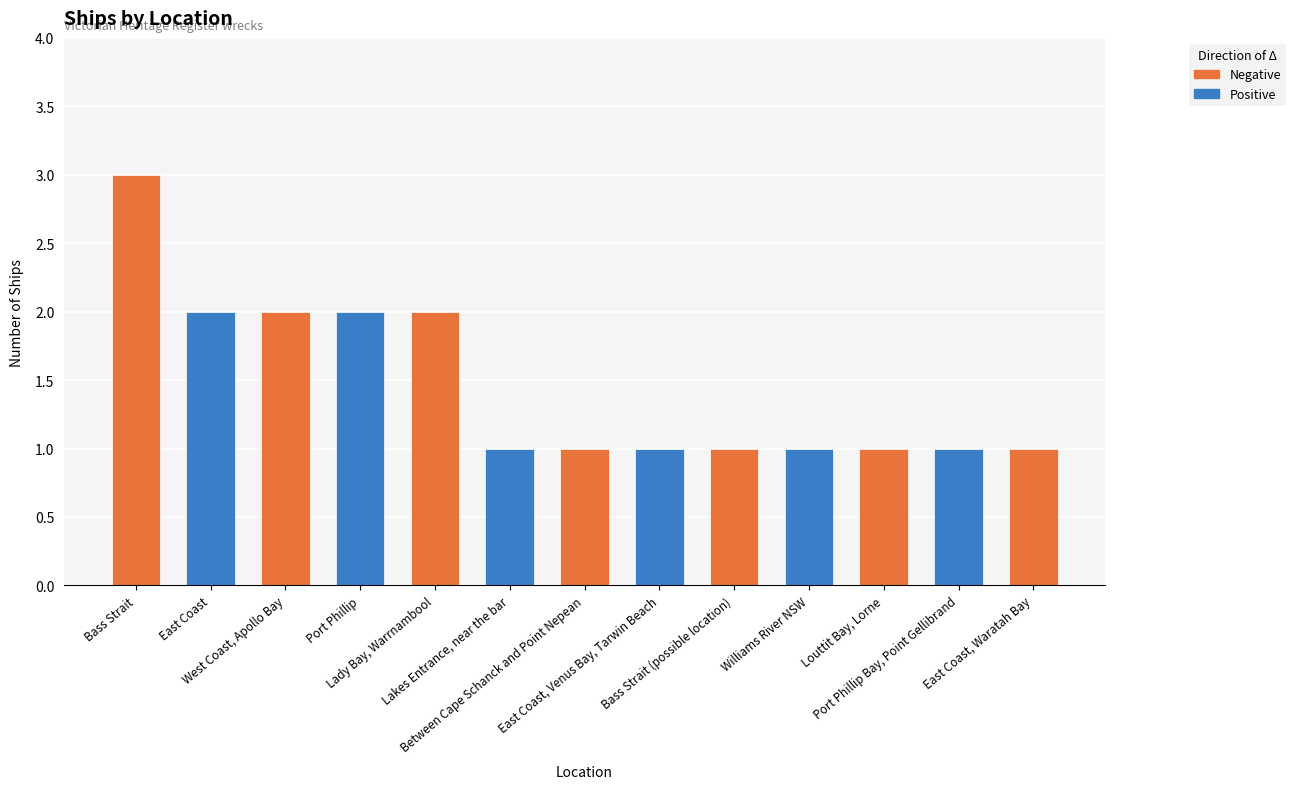

Is it true that the value at Bass Strait (possible location) is 1?

False